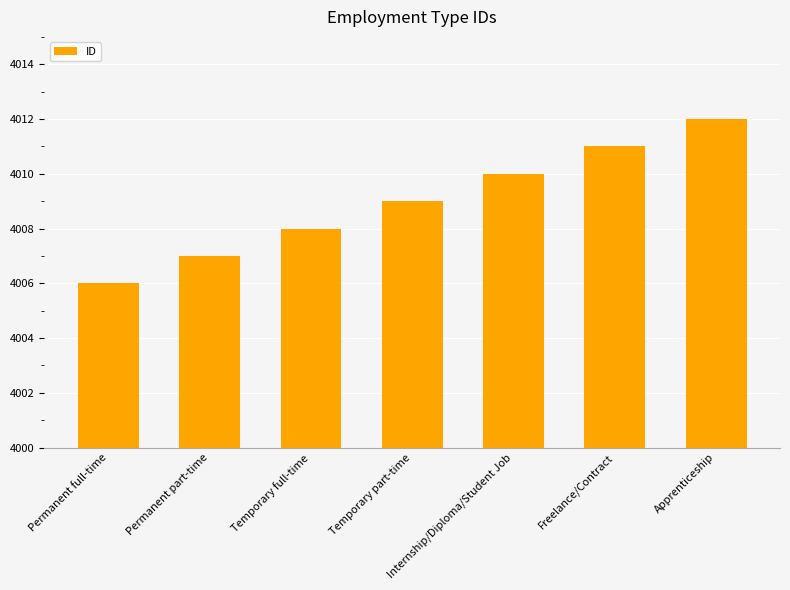

What is the difference between the maximum and minimum values?

6